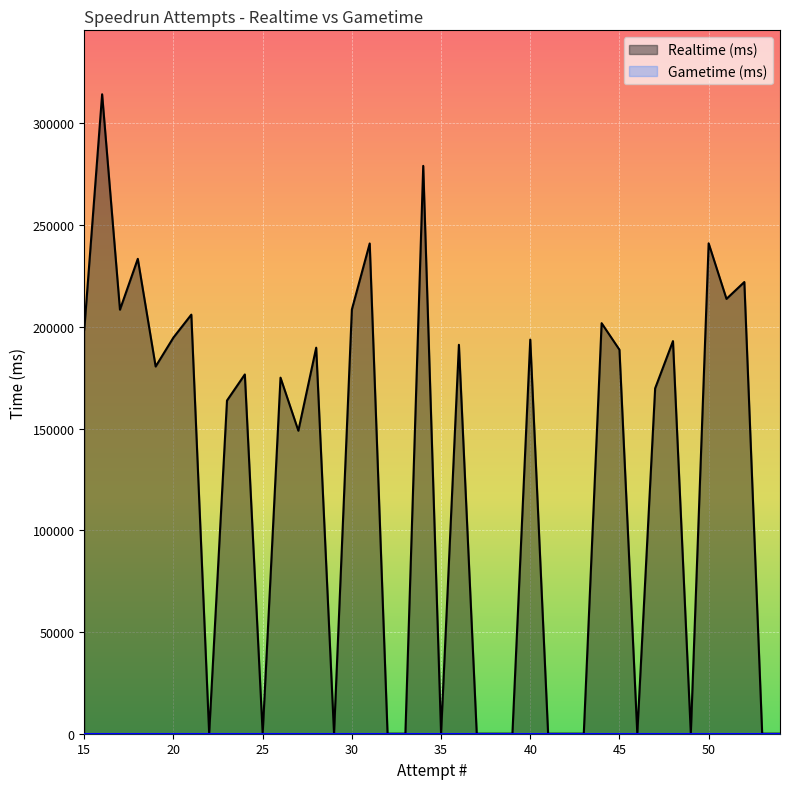

The value at 22 is 0. True or false?

True